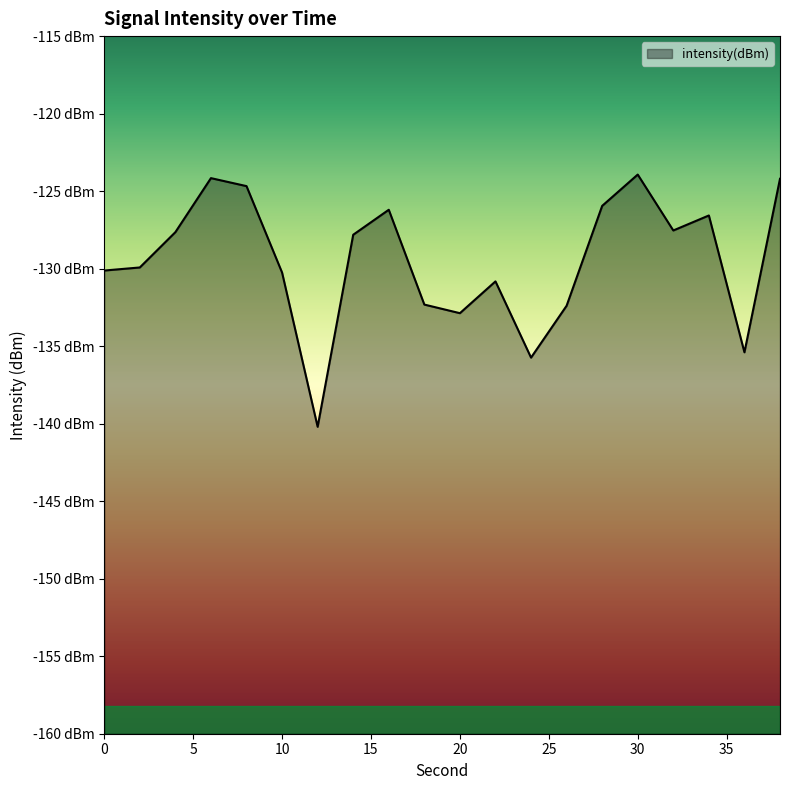

True or false: the data shows -127.6 at 4.

True